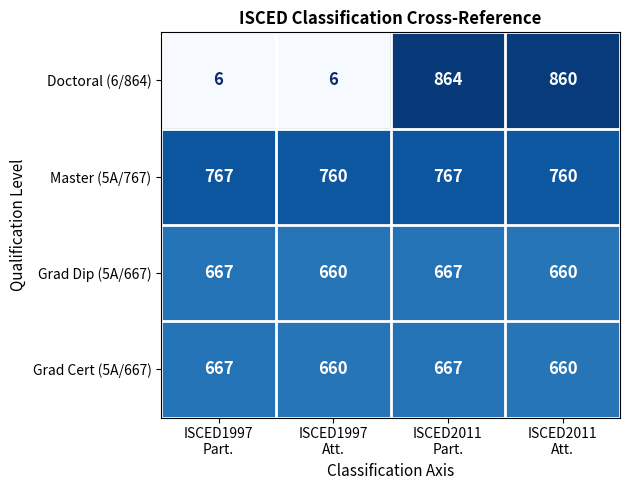

What is the greatest value displayed?

864